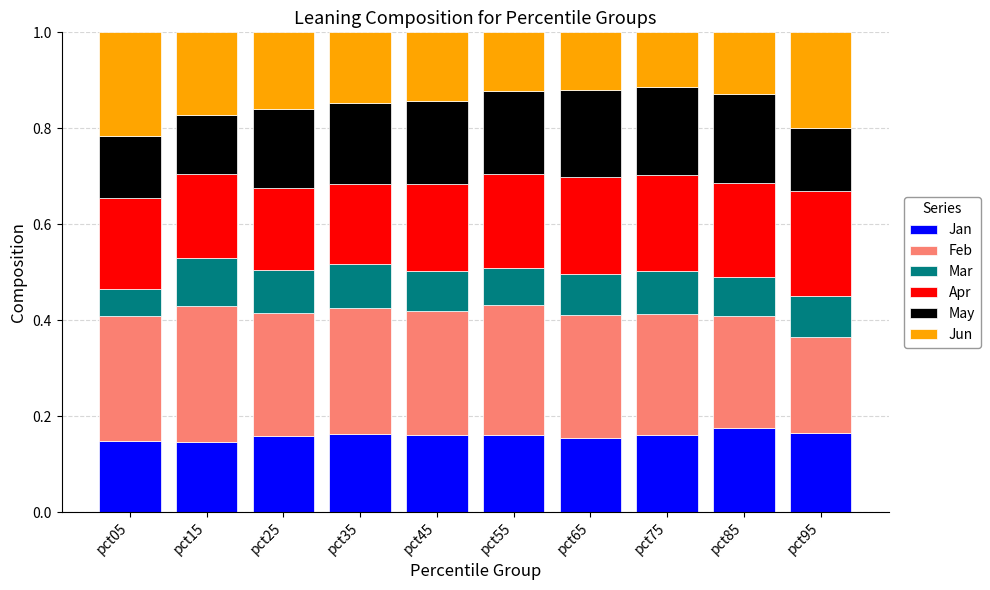

What is the total value across all series at pct75?

1.0